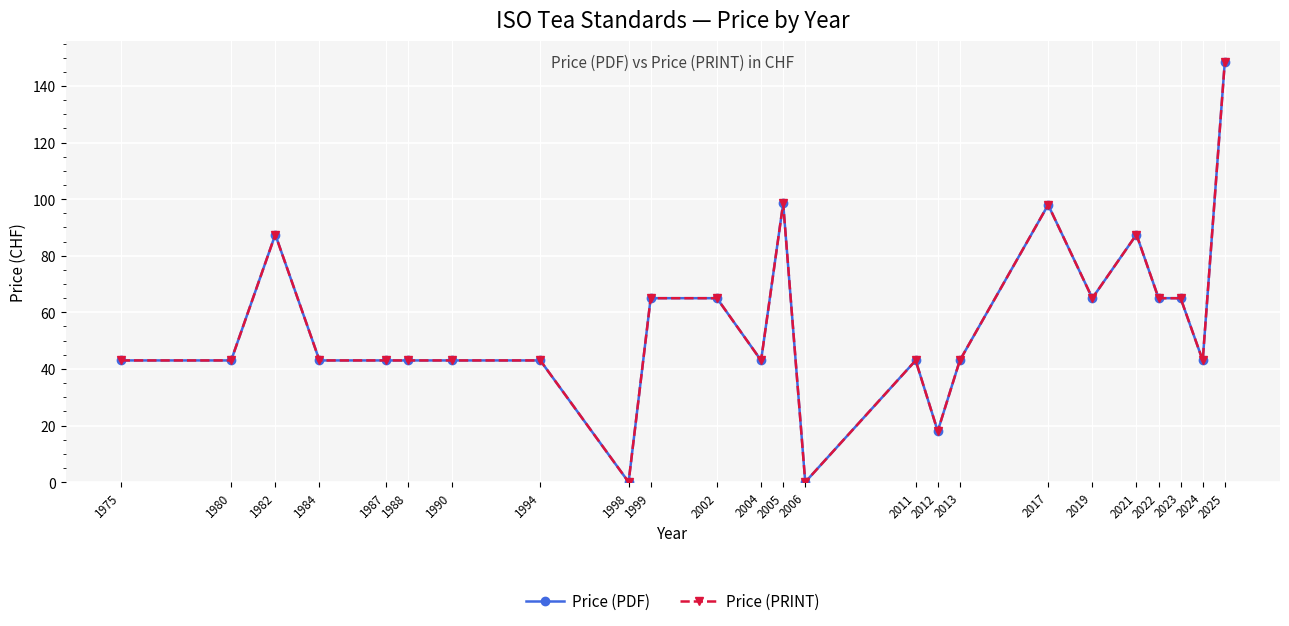

How many Price (PDF) values are between 43 and 65?

16